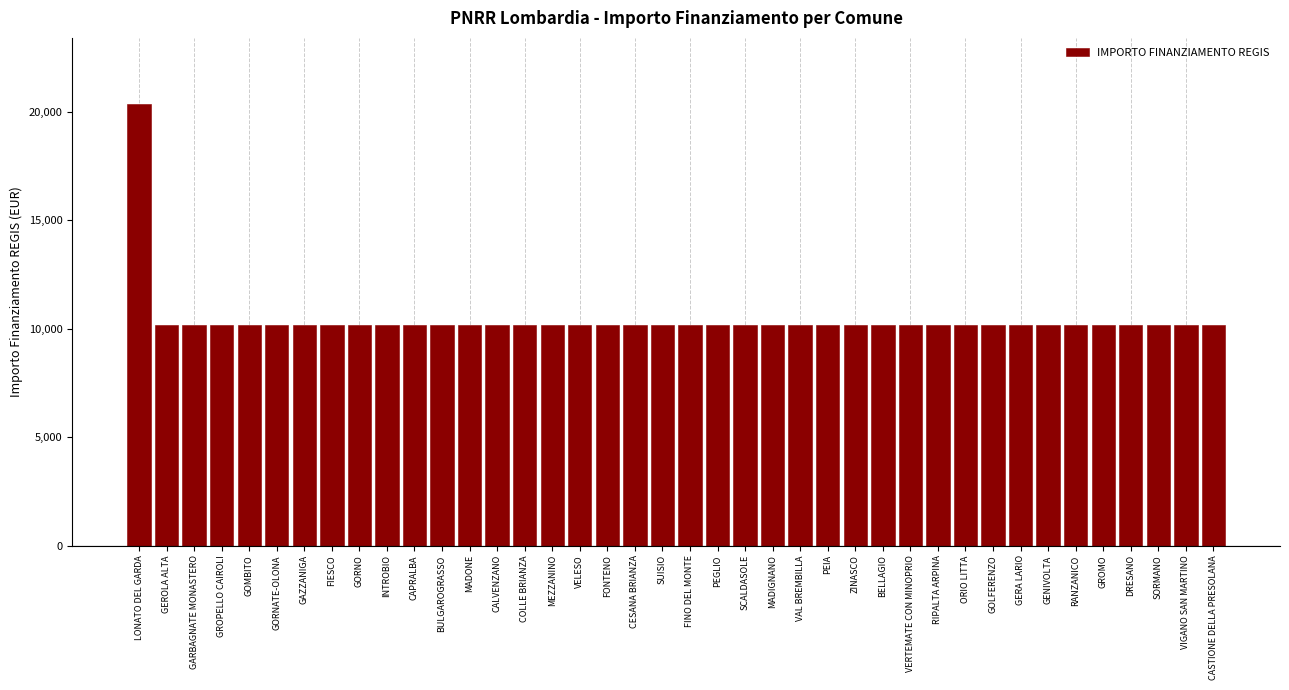

How many bars are there in total?

40